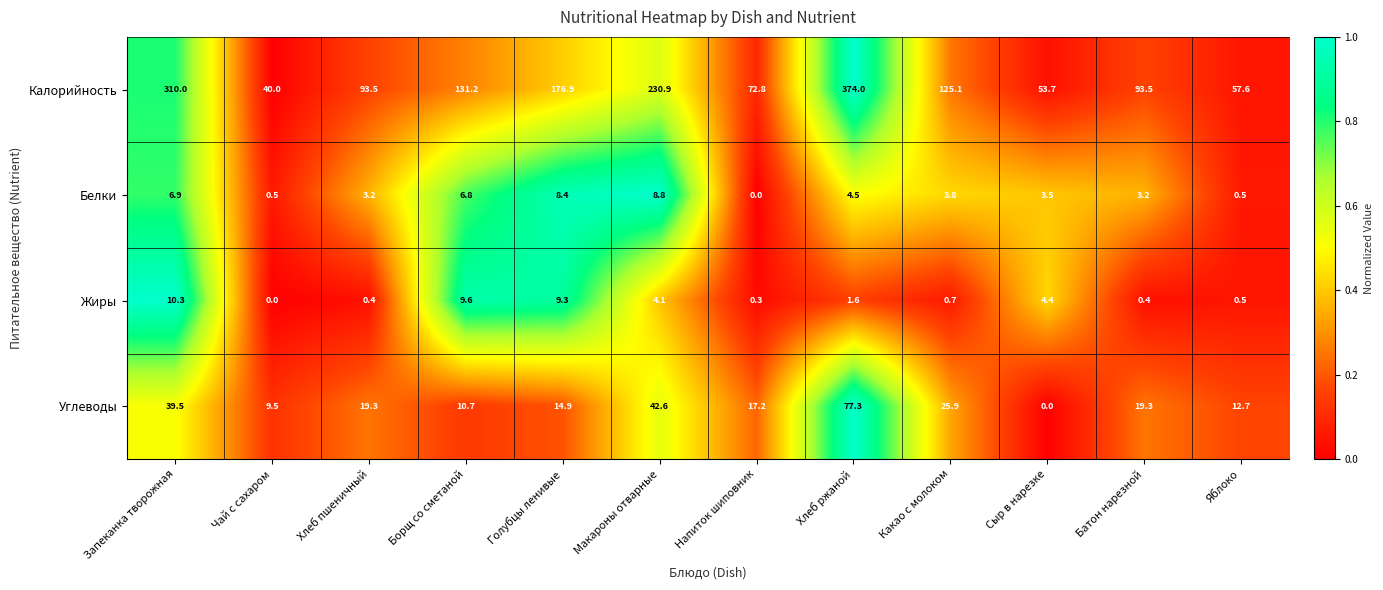

At which label does Жиры first exceed 1?

Запеканка творожная